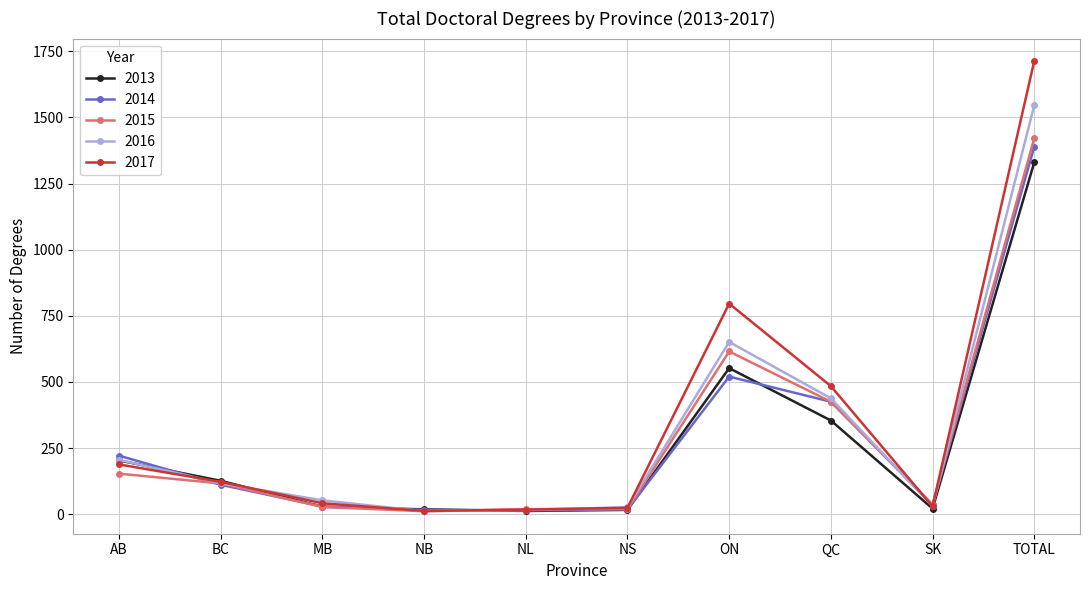

Which series has the largest range (max minus min)?

2017